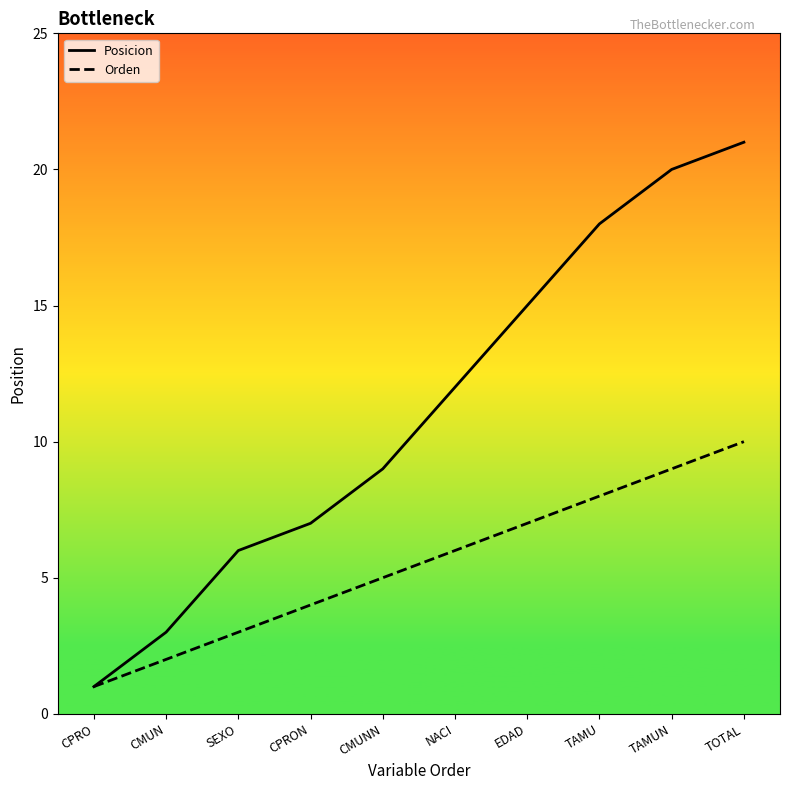

At how many categories does at least one series exceed 3?

8